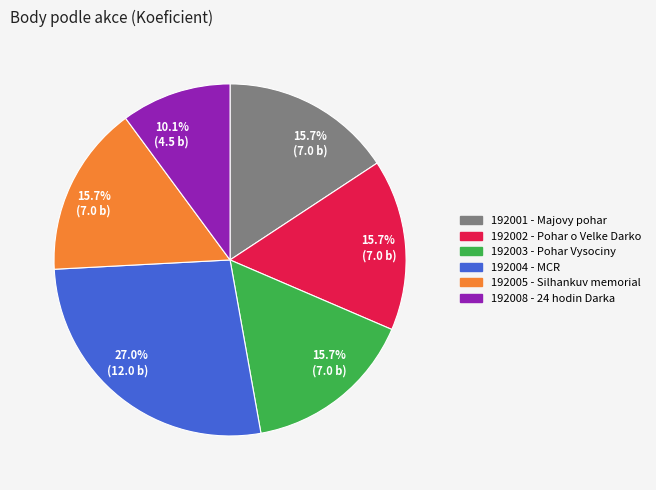

Is there any slice that represents more than half of the pie?

No